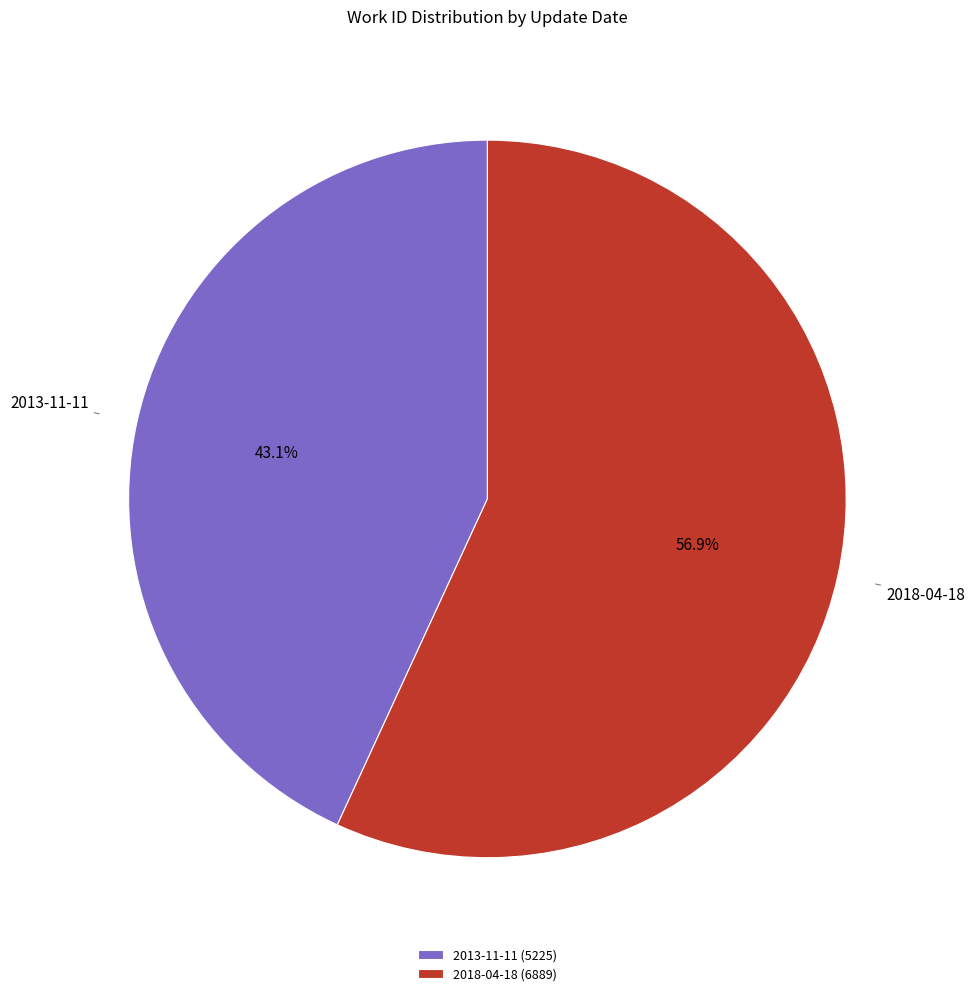

What percentage is NOT represented by 2018-04-18?

43.1%